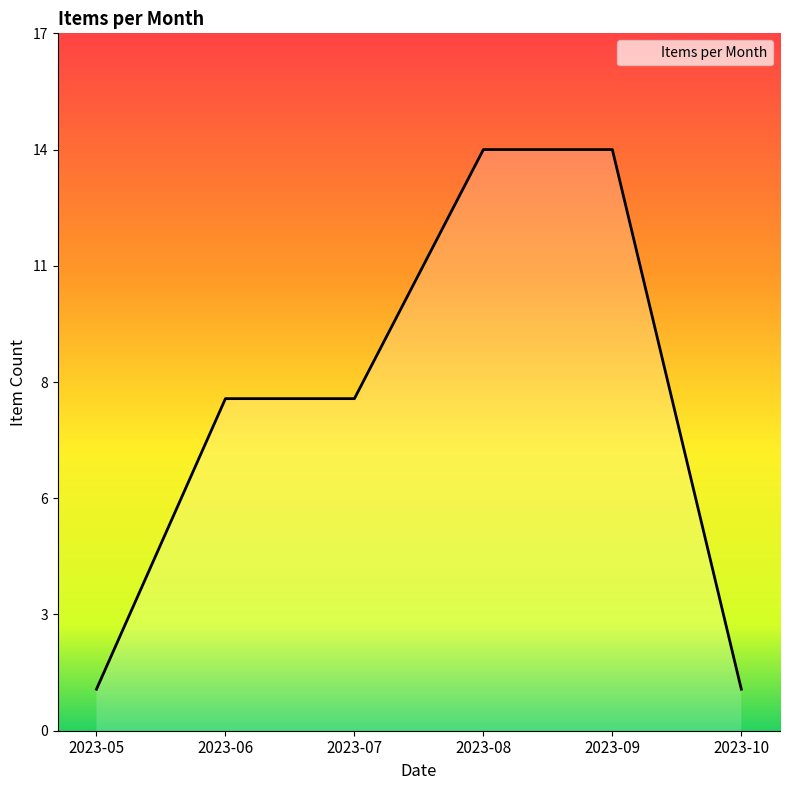

Reading left to right, what are all the values shown in this chart?

2023-05=1	2023-06=8	2023-07=8	2023-08=14	2023-09=14	2023-10=1